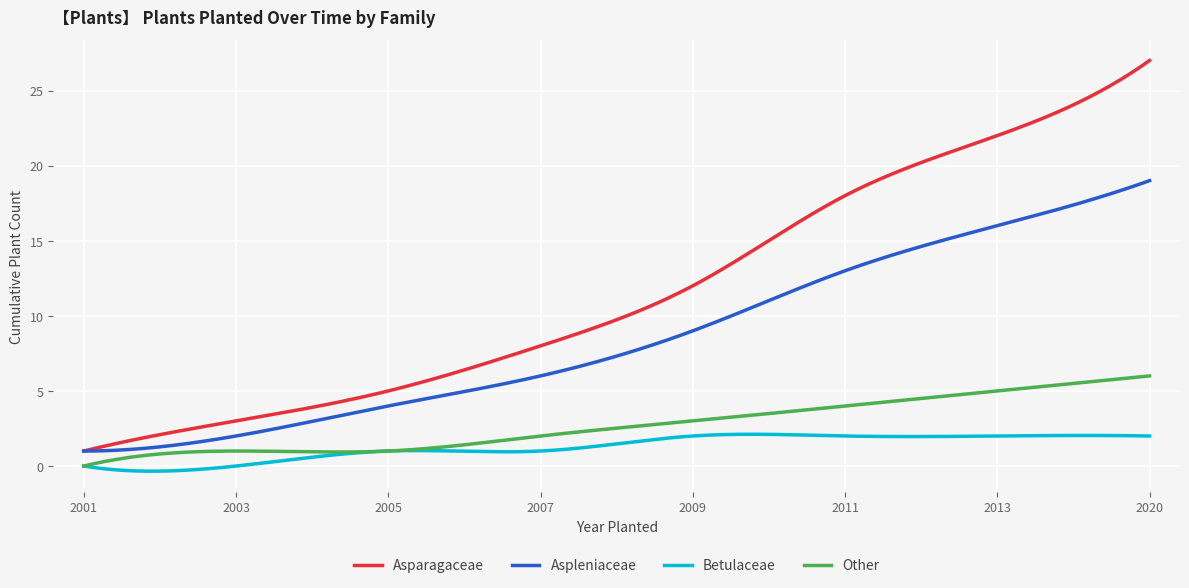

List the series in order of their peak value, lowest first.

Betulaceae, Other, Aspleniaceae, Asparagaceae